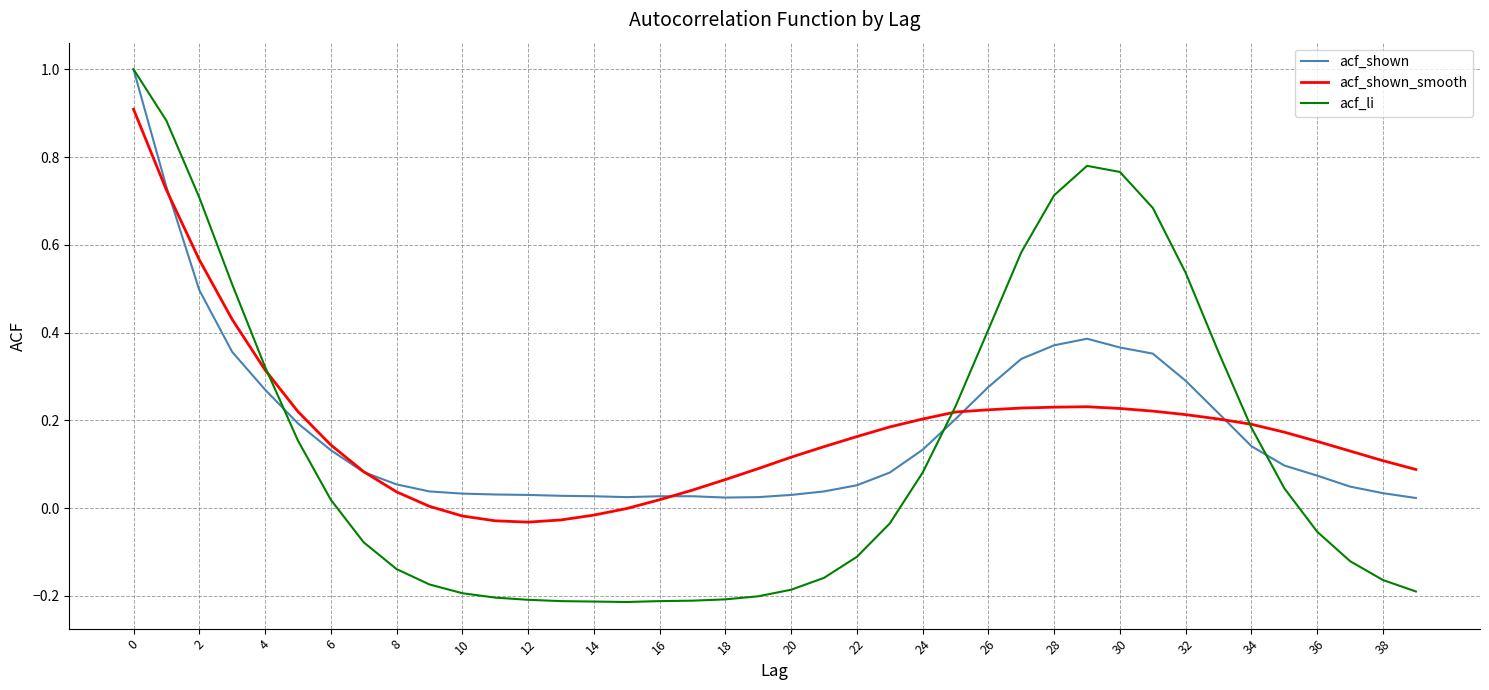

What is the maximum value for acf_li?

1.0